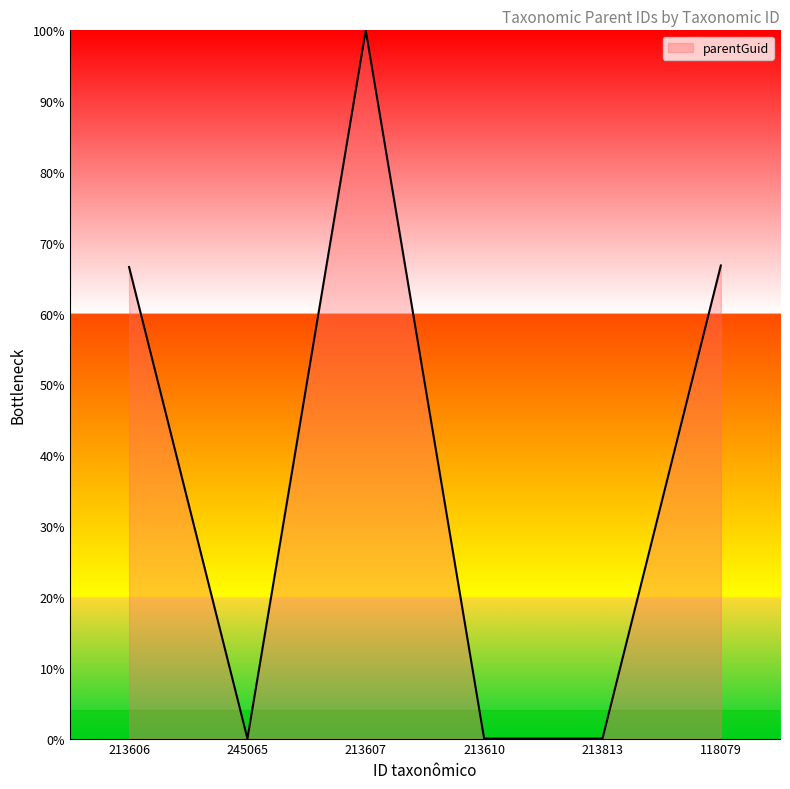

How many series are shown in this chart?

1